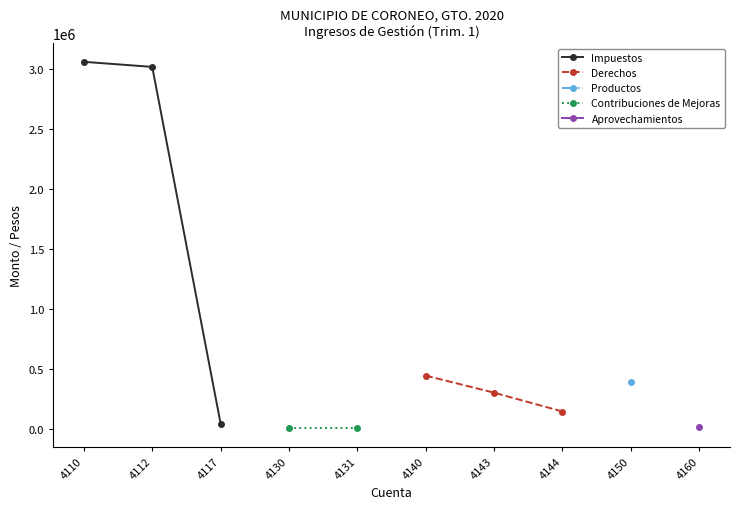

Does the chart have visible grid lines?

No